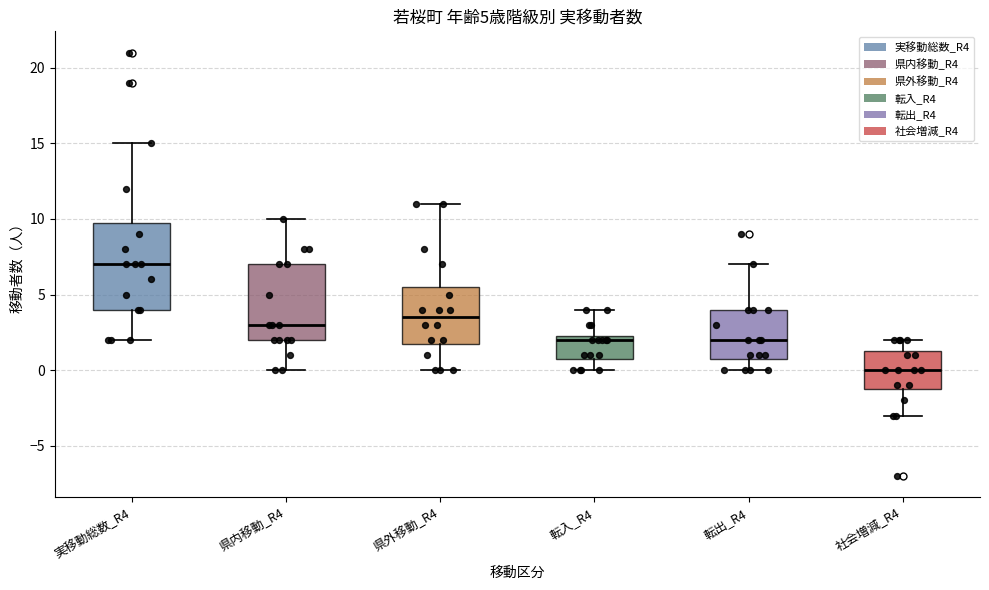

Which box has the highest median line?

実移動総数_R4